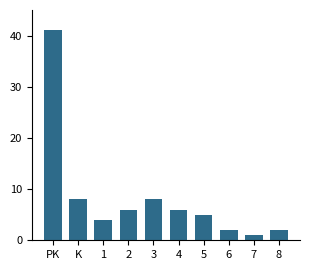

Reading right to left, what are all the values shown in this chart?

8=2	7=1	6=2	5=5	4=6	3=8	2=6	1=4	K=8	PK=41